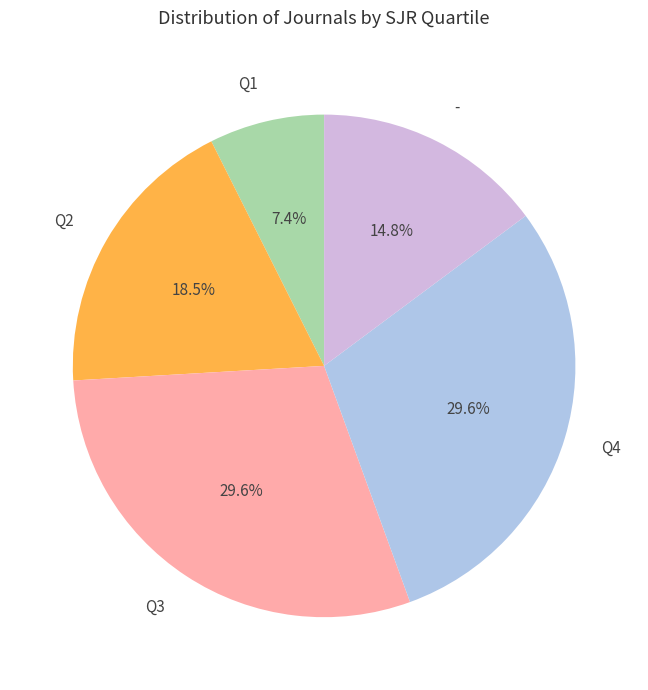

How many slices are in this pie chart?

5